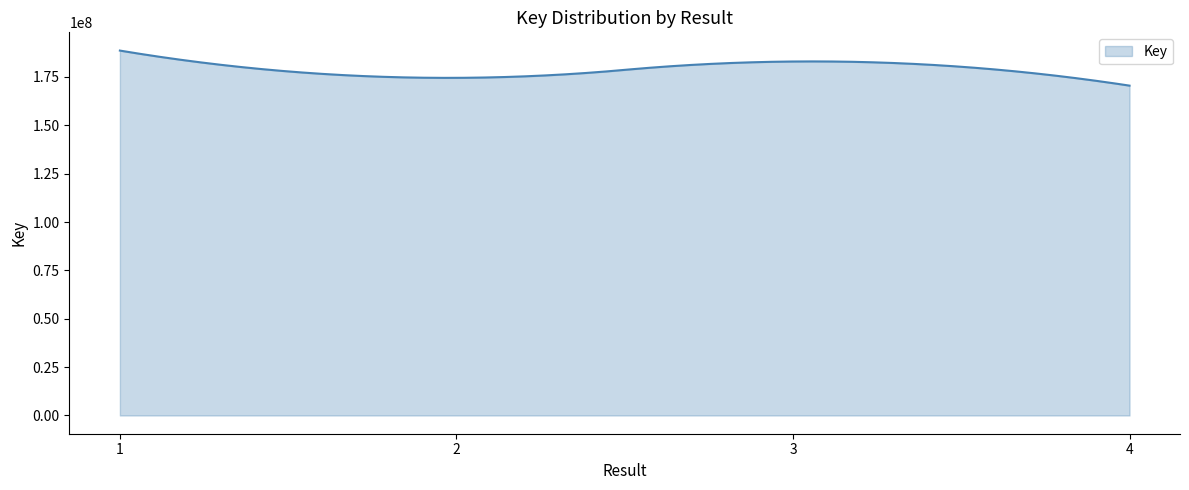

What is the minimum value shown in the chart?

170518775.0